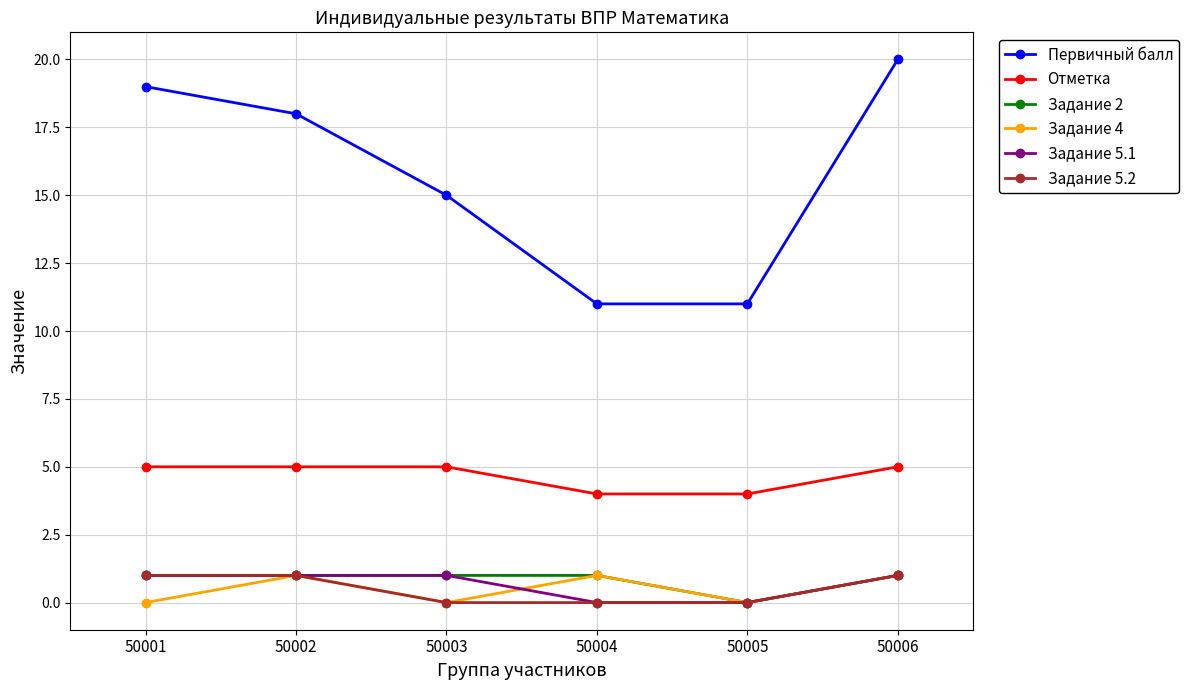

What is the spread (max minus min) of values at 50005?

11